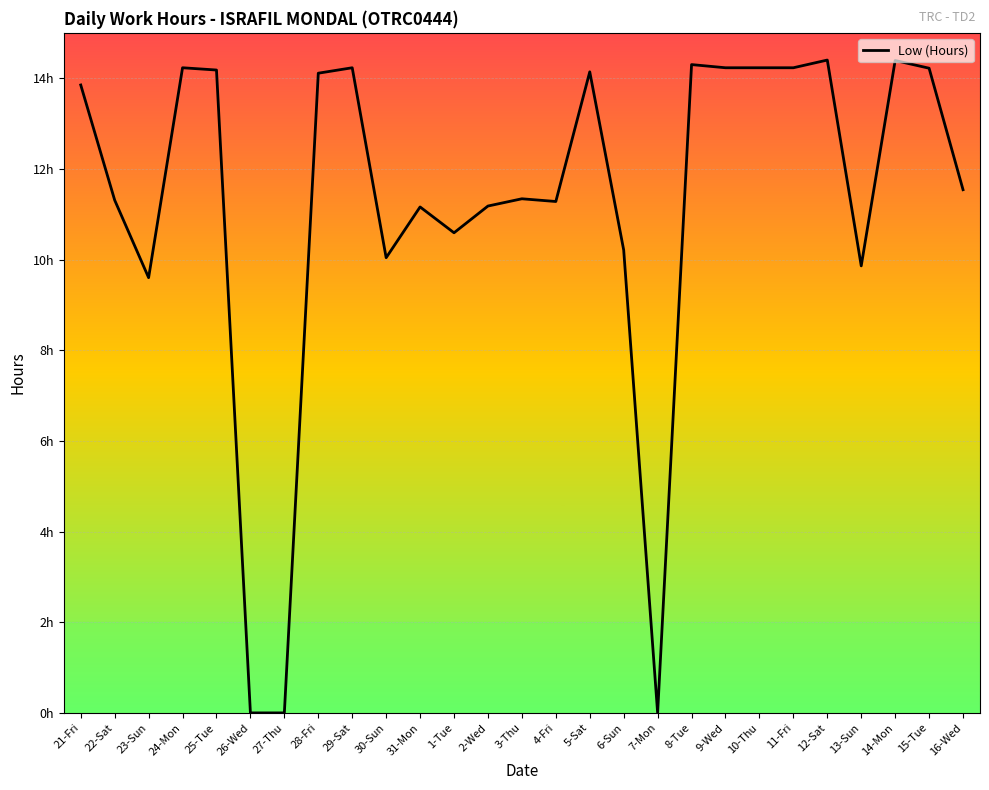

Reading left to right, list all the values displayed in this chart.

21-Fri=13.8	22-Sat=11.3	23-Sun=9.6	24-Mon=14.2	25-Tue=14.2	26-Wed=0.0	27-Thu=0.0	28-Fri=14.1	29-Sat=14.2	30-Sun=10.0	31-Mon=11.2	1-Tue=10.6	2-Wed=11.2	3-Thu=11.3	4-Fri=11.3	5-Sat=14.1	6-Sun=10.2	7-Mon=0.0	8-Tue=14.3	9-Wed=14.2	10-Thu=14.2	11-Fri=14.2	12-Sat=14.4	13-Sun=9.9	14-Mon=14.4	15-Tue=14.2	16-Wed=11.5